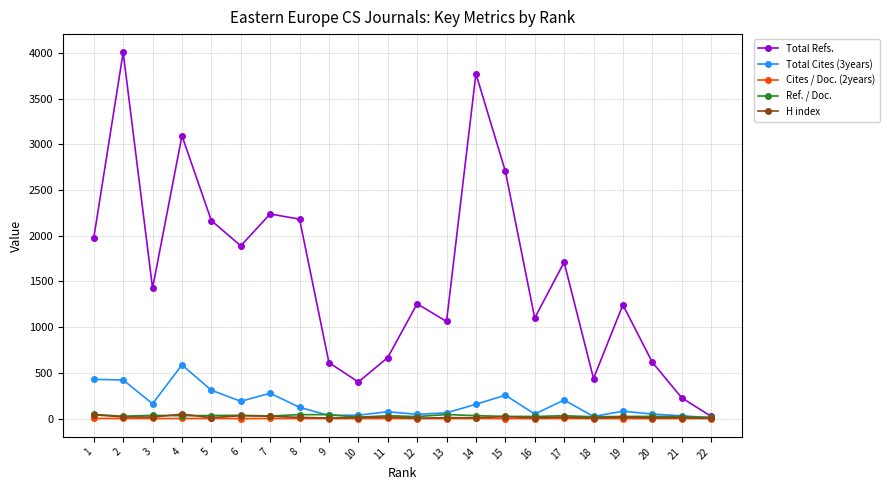

True or false: Total Refs. has more than 0 interior local peaks.

True